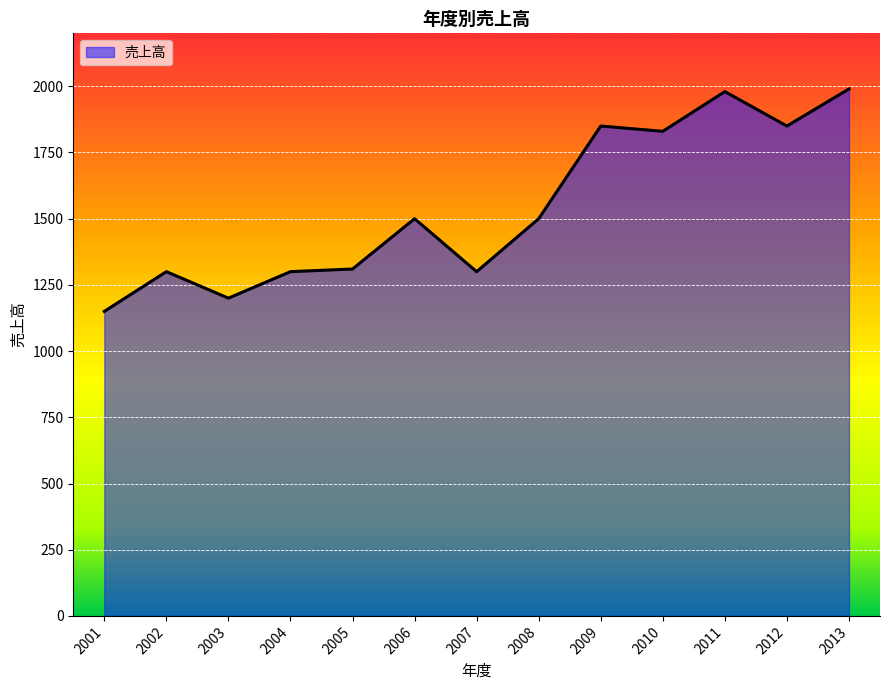

What is the change in value from 2003 to 2010?

+630